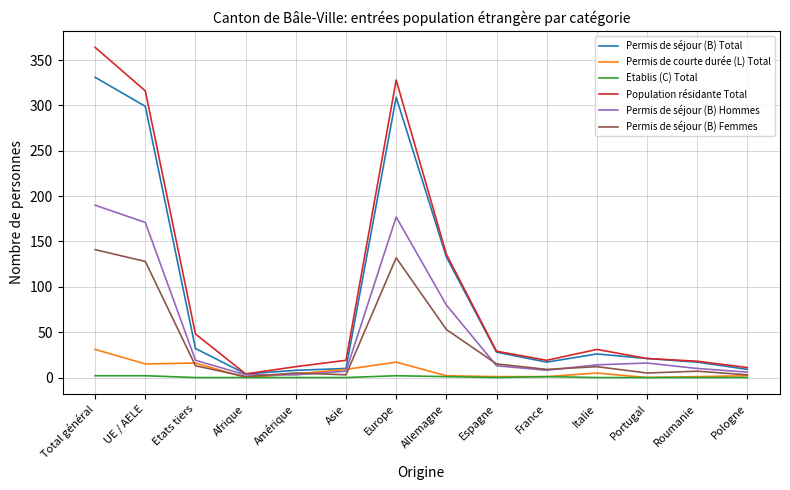

Which category has the highest value in the Permis de séjour (B) Hommes series?

Total général